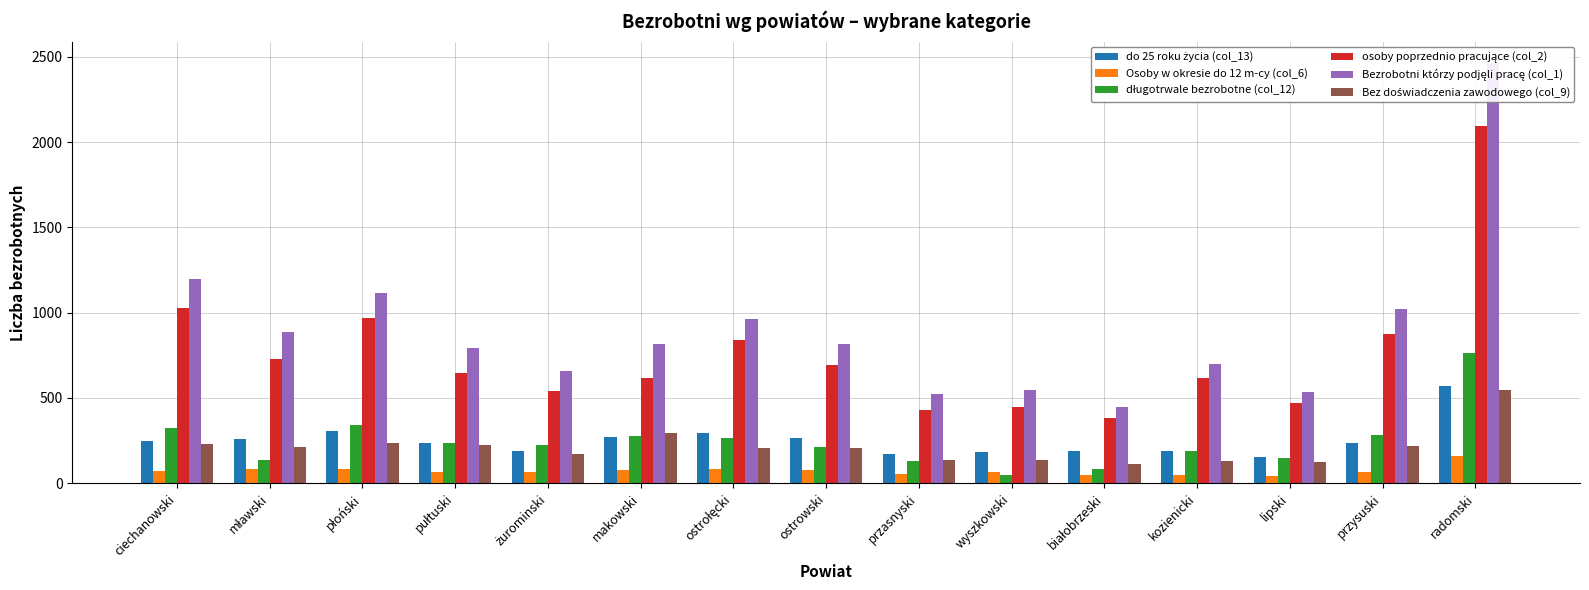

How many series are shown in this chart?

6